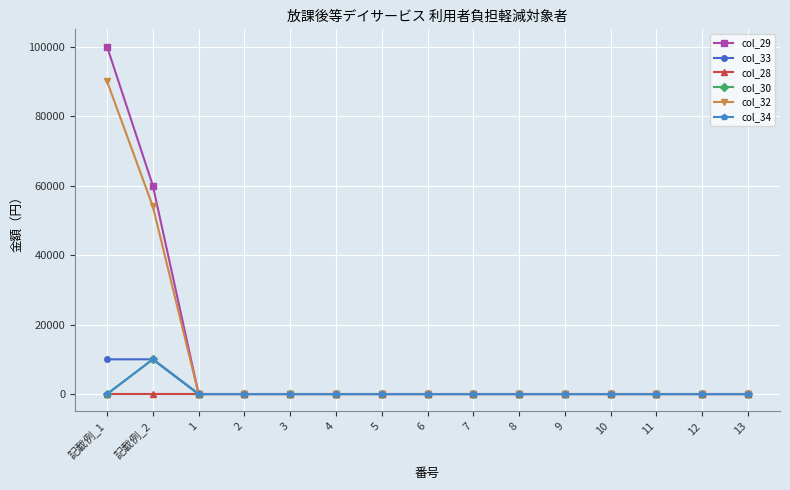

Does the chart have visible grid lines?

Yes